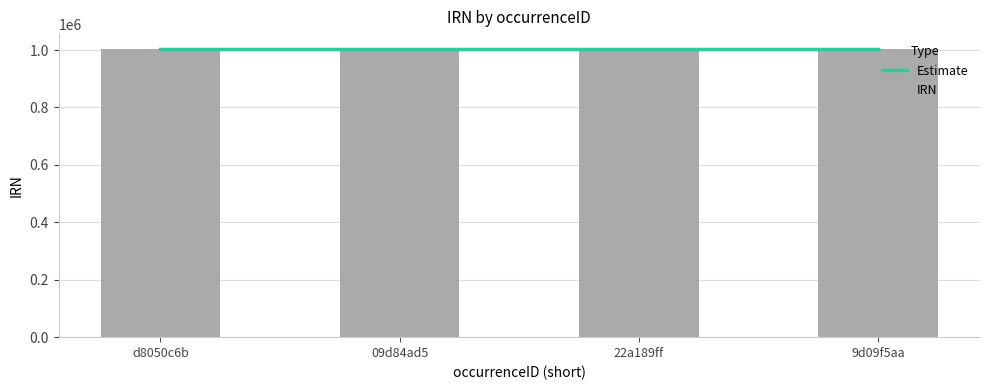

Rank the categories by value from highest to lowest.

9d09f5aa, 22a189ff, 09d84ad5, d8050c6b